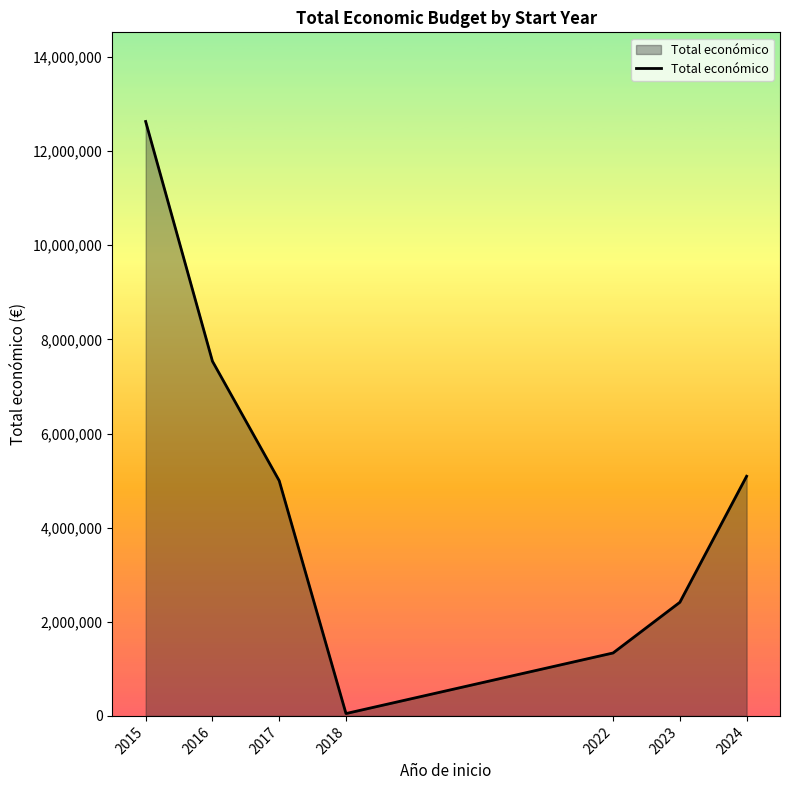

How many lines are shown in the chart?

1